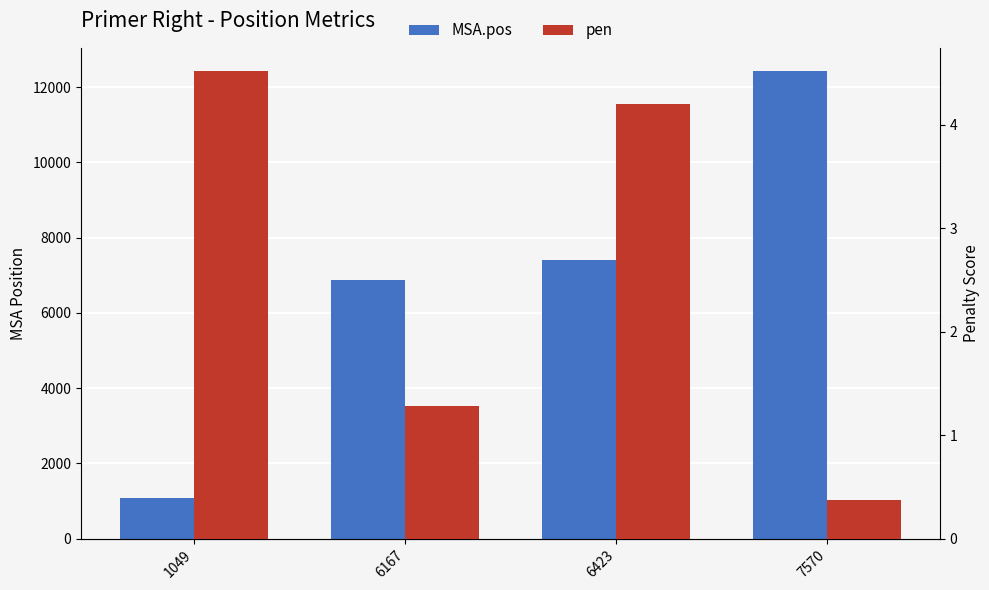

What is the difference between the highest and lowest values at 7570?

12422.6